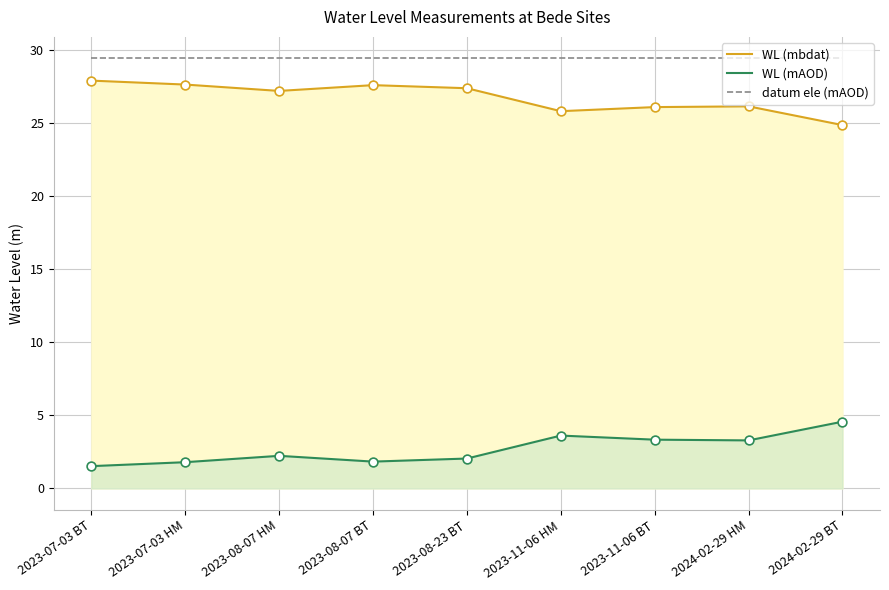

At which category is the sum across all series the highest?

2023-07-03 BT